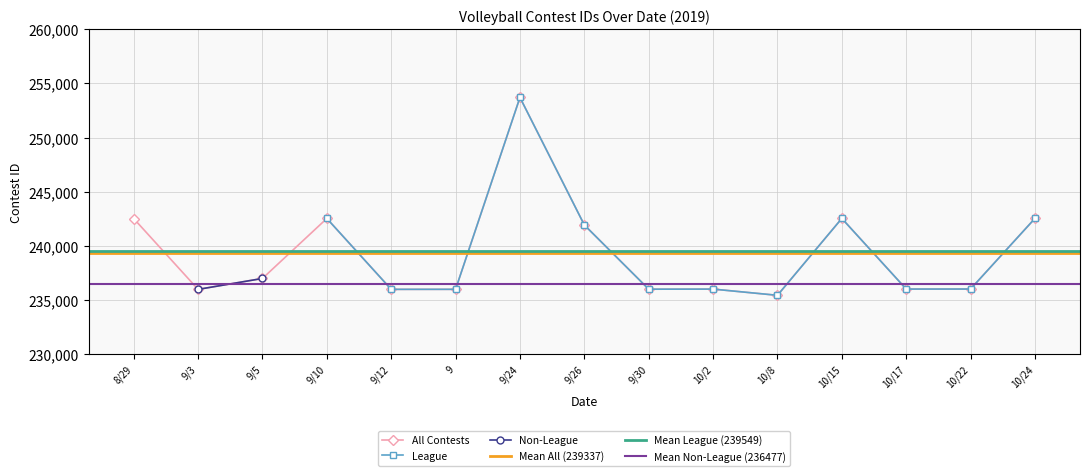

What is the lowest value of the All Contests series?

235424